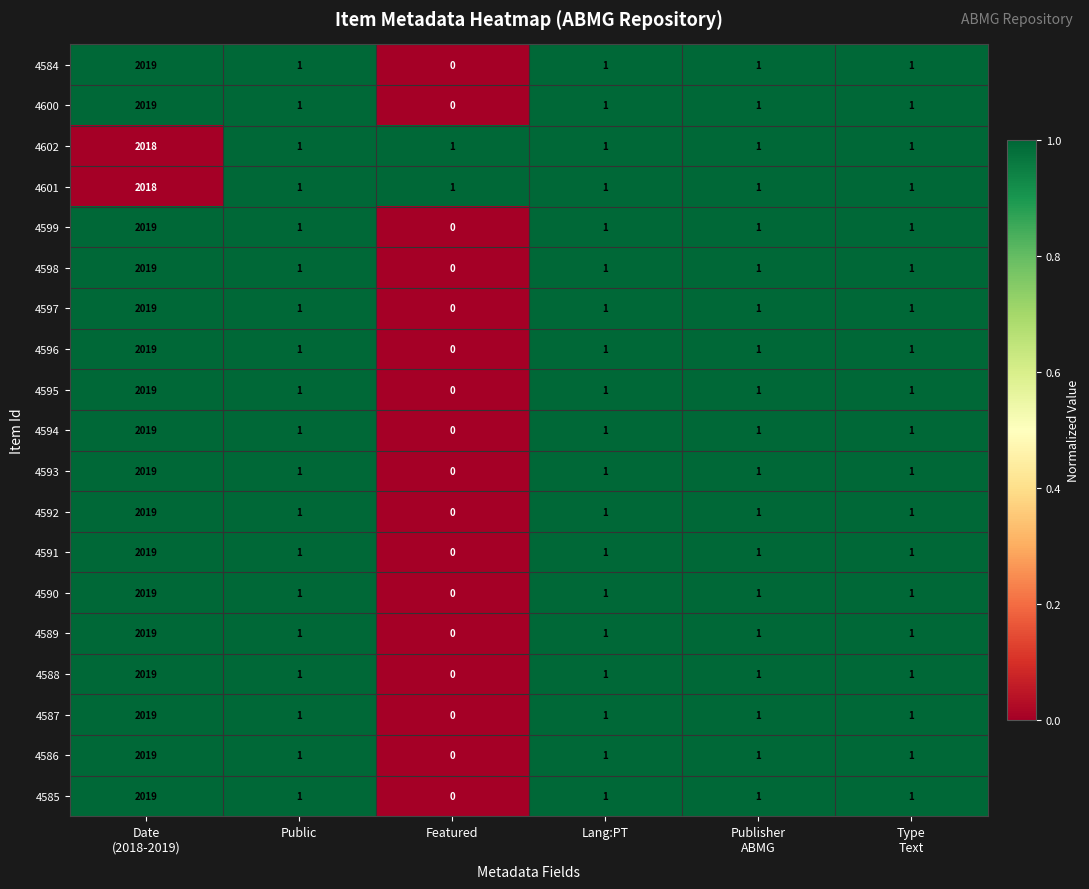

At which category is the sum across all series the highest?

Date
(2018-2019)